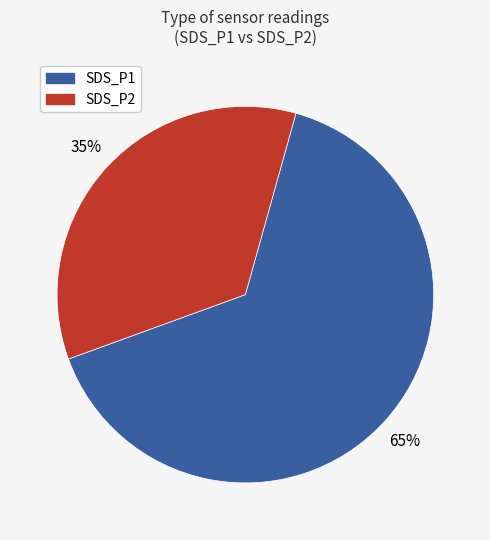

Is there any slice that represents more than half of the pie?

Yes